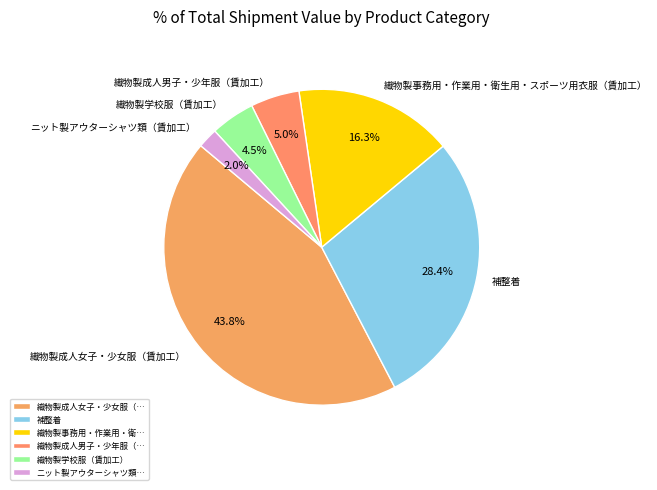

Count the number of slices in the pie.

6